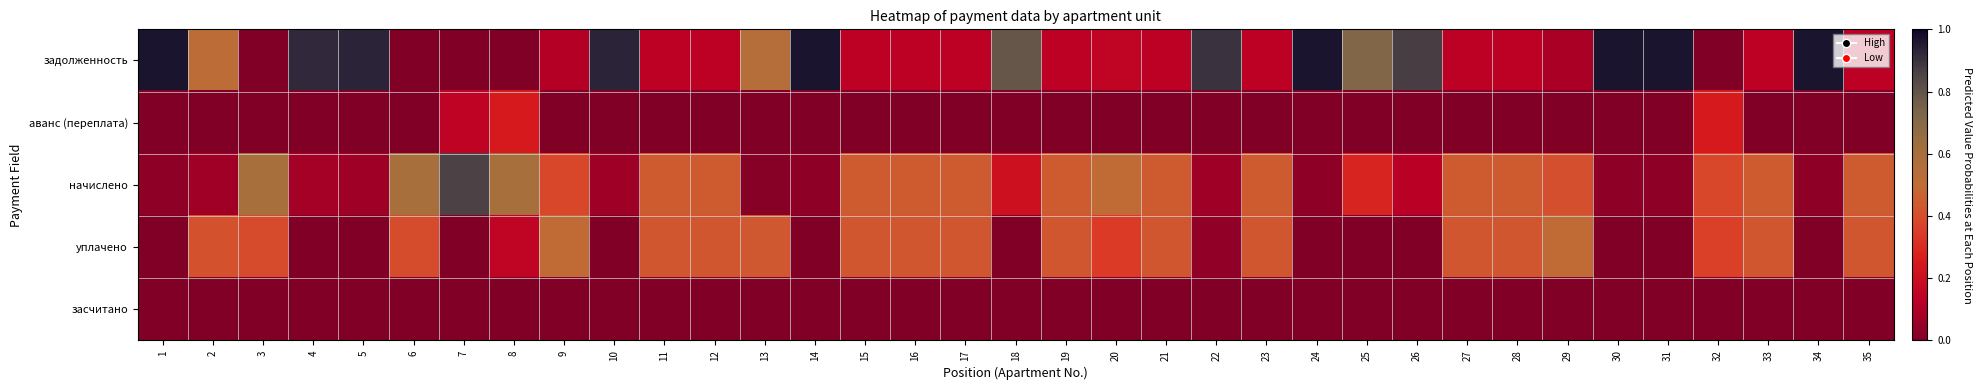

At how many categories does at least one series exceed 0?

35